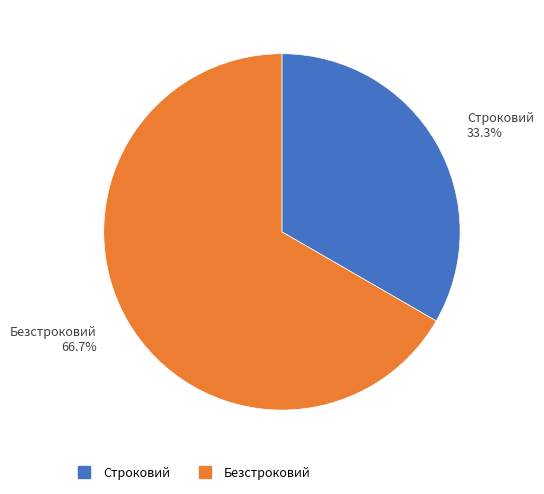

Rank the categories by value from highest to lowest.

Безстроковий, Строковий